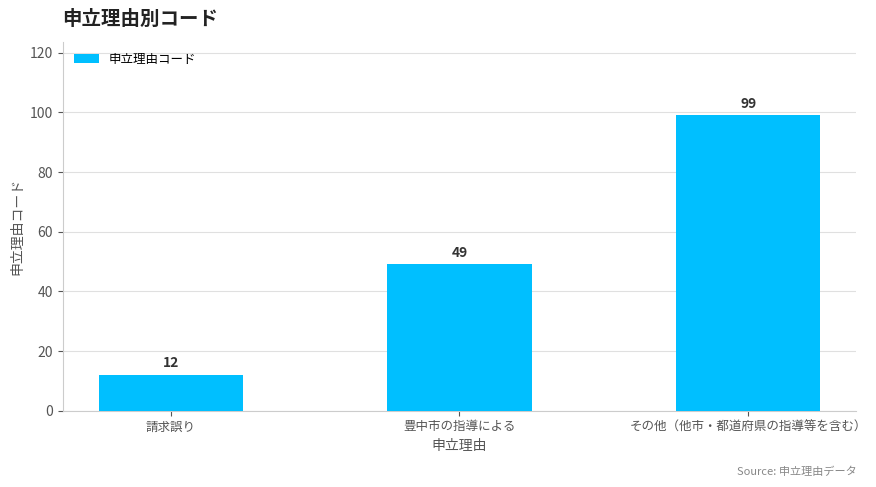

What is the approximate value at 請求誤り, to the nearest 5?

10